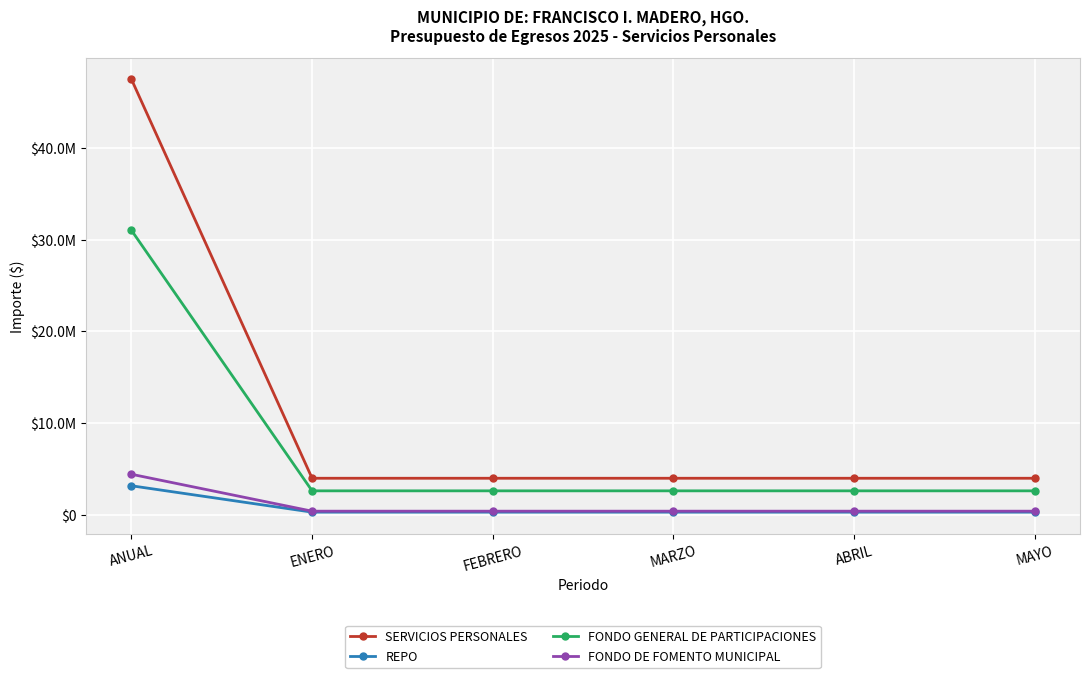

What is the sum of all SERVICIOS PERSONALES values?

67287032.5